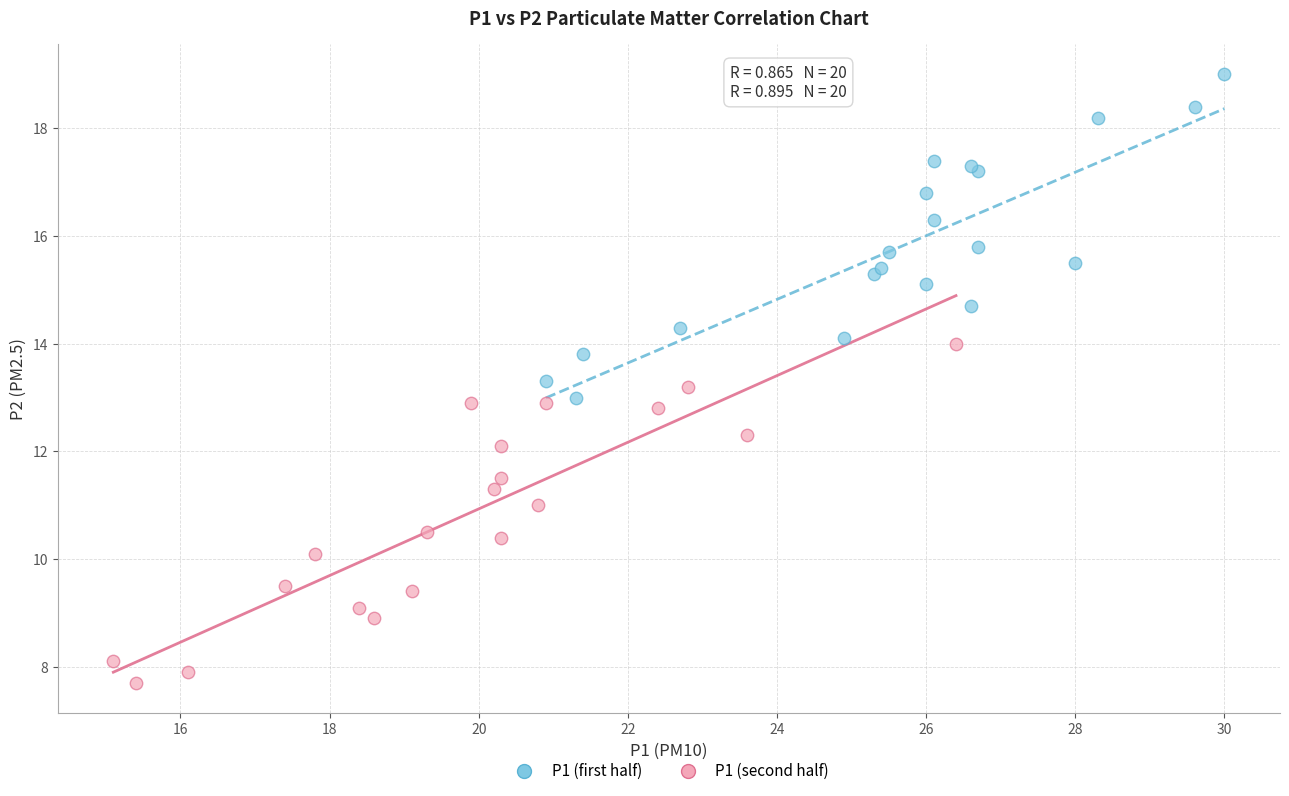

Which series contains the lowest Y value?

P1 (second half)